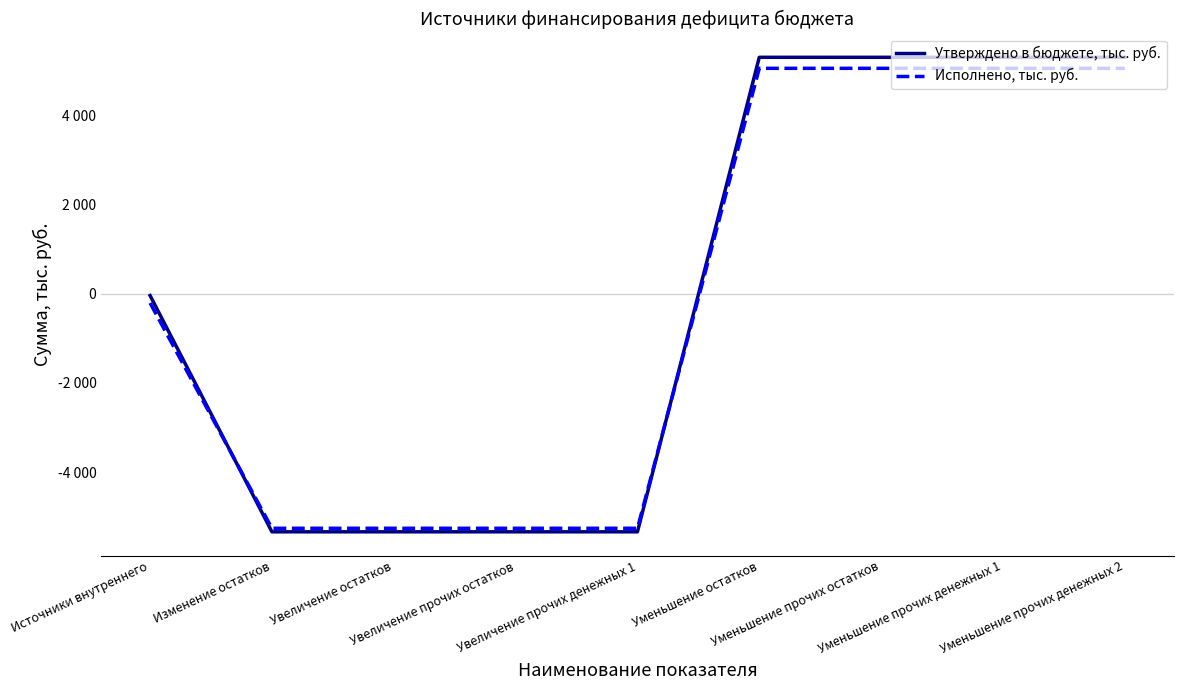

Does the chart display data point markers on the line(s)?

No